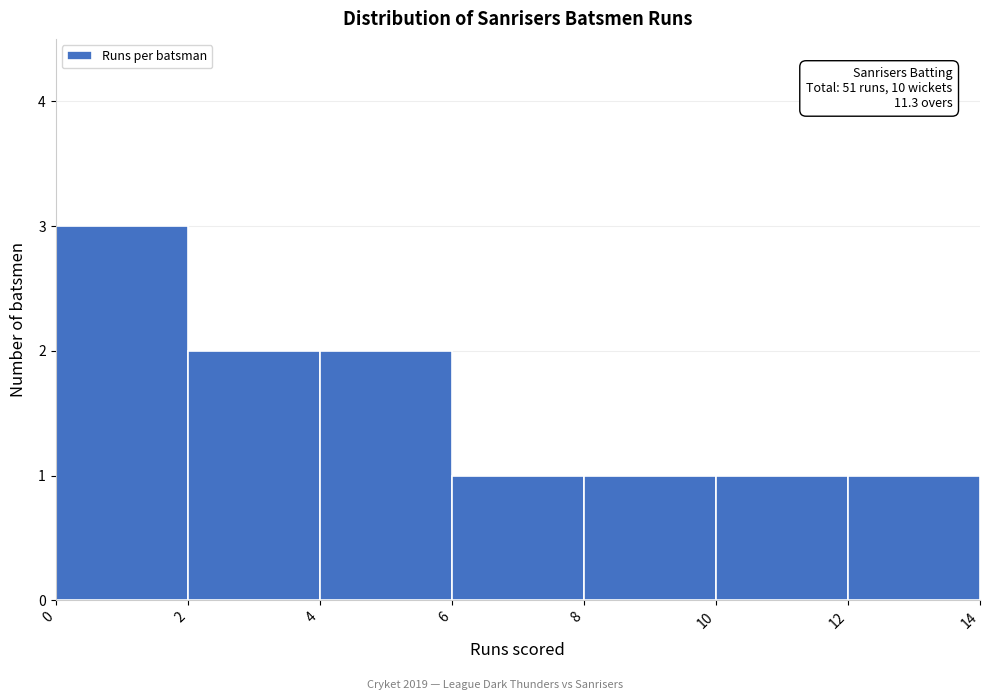

Which range on the x-axis has the tallest bar?

0 to 2